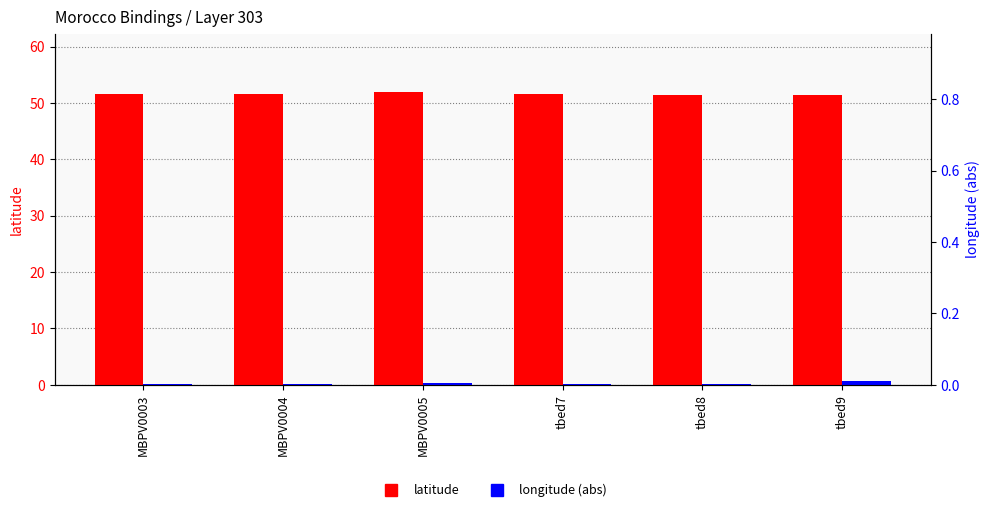

The value of longitude (abs) at tbed8 is 0.1. True or false?

True